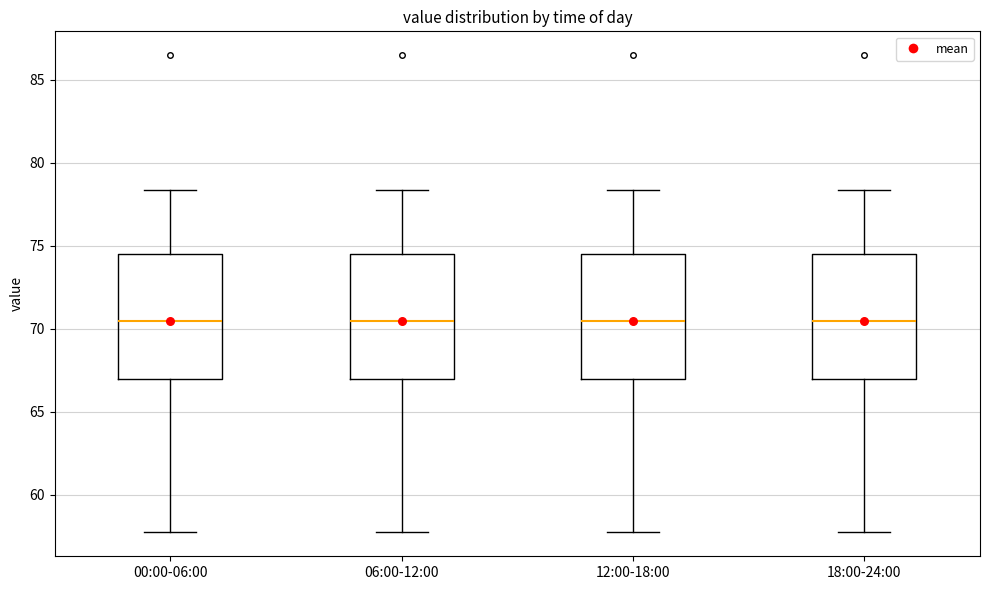

Reading left to right, read every box against the y-axis: the position of its median line, the range the box covers, and the ends of its whiskers. The values are not printed on the chart, so give them approximately, as read against the axis.

00:00-06:00: median 70.5, box 67.0 to 74.5, whiskers 57.5 to 78.5
06:00-12:00: median 70.5, box 67.0 to 74.5, whiskers 57.5 to 78.5
12:00-18:00: median 70.5, box 67.0 to 74.5, whiskers 57.5 to 78.5
18:00-24:00: median 70.5, box 67.0 to 74.5, whiskers 57.5 to 78.5